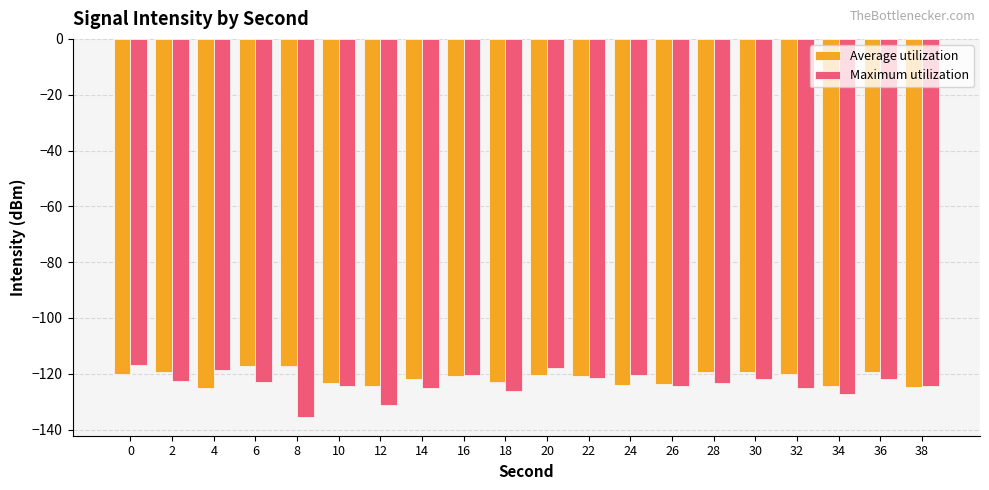

What are all the series names shown in the legend?

Average utilization, Maximum utilization